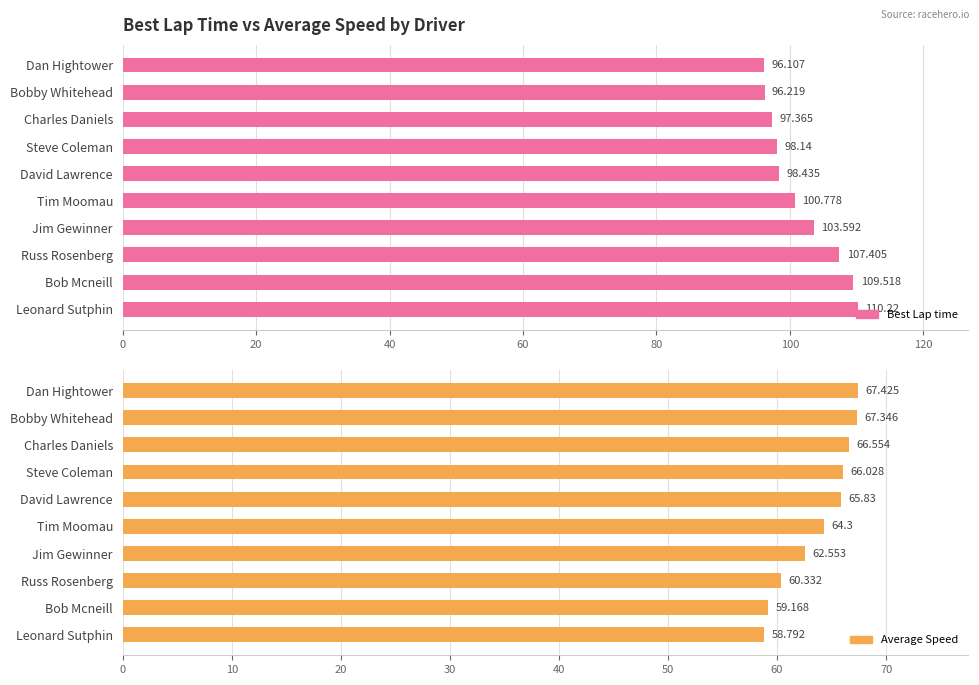

What are all the series names shown in the legend?

Best Lap time, Average Speed